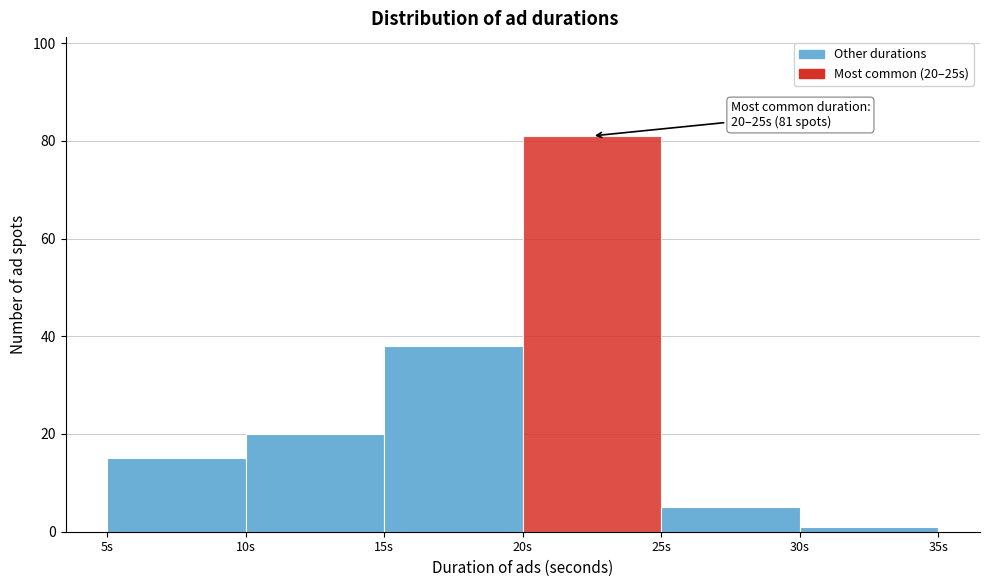

Over which range of the x-axis is the bar tallest?

20 to 25